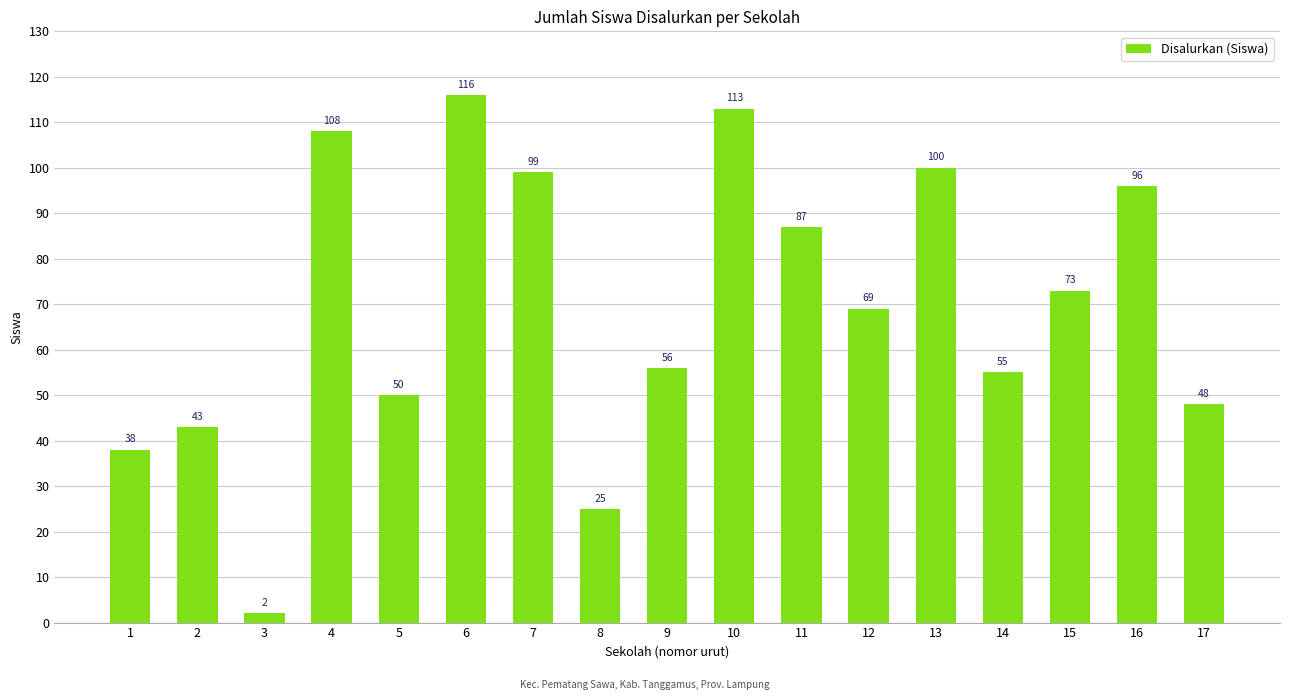

True or false: the data shows 64 at 1.

False